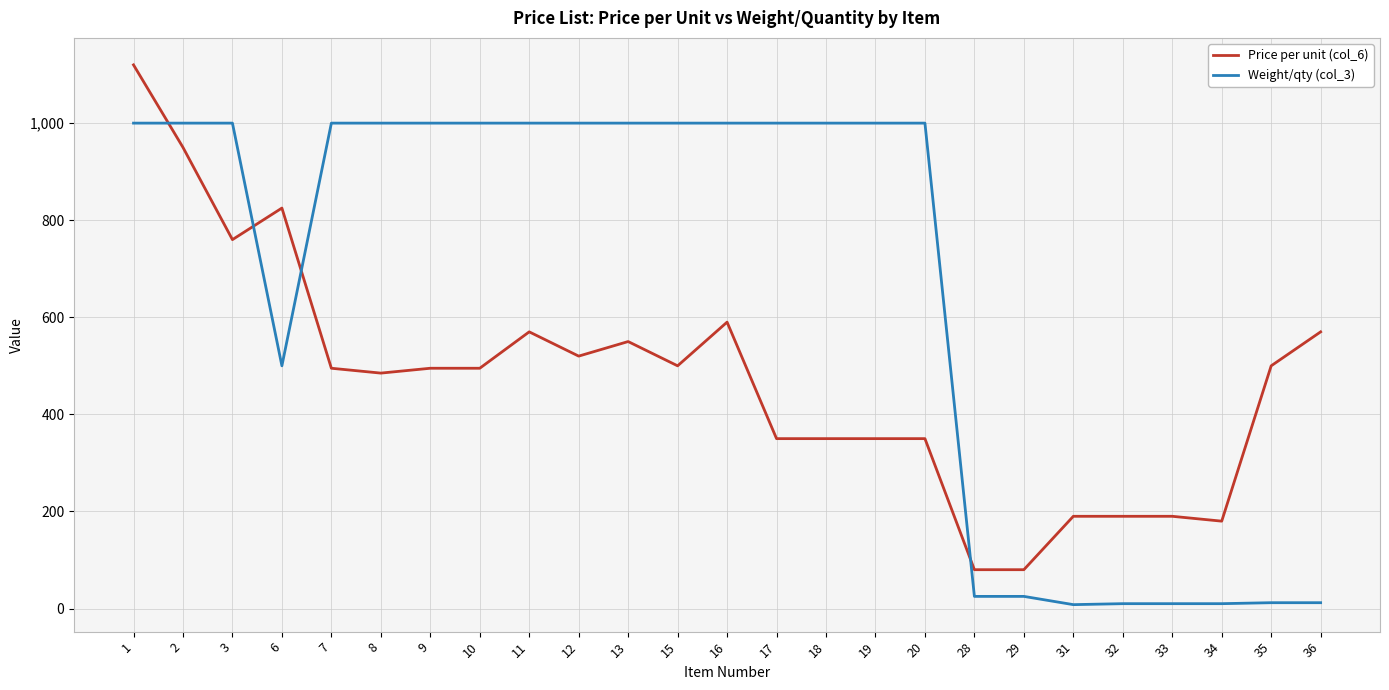

Which series has the largest total across all categories?

Weight/qty (col_3)